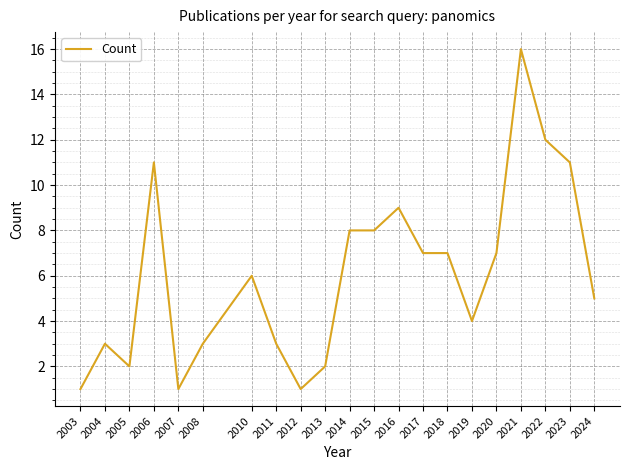

What is the greatest value displayed?

16